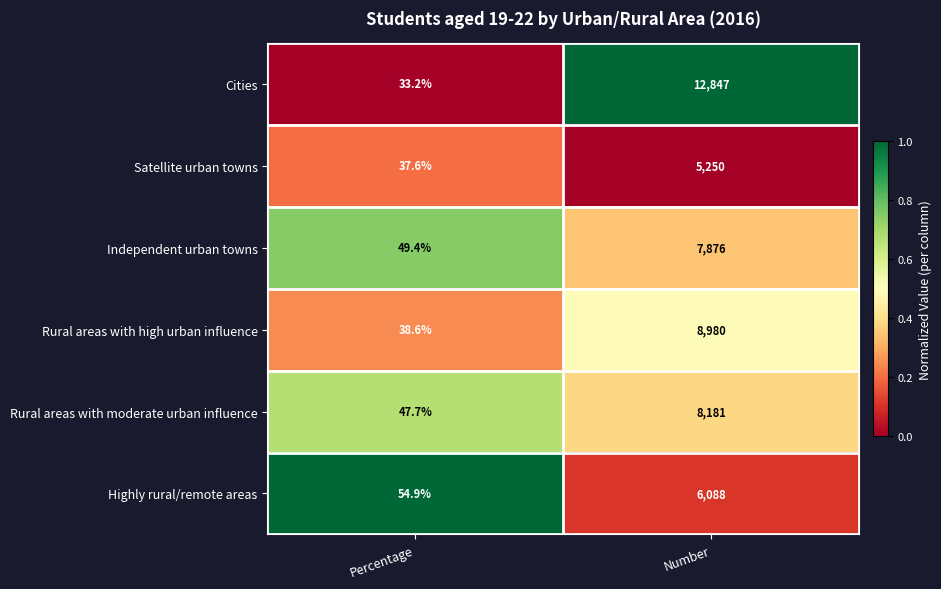

Between Percentage and Number, which series saw the biggest shift?

Cities